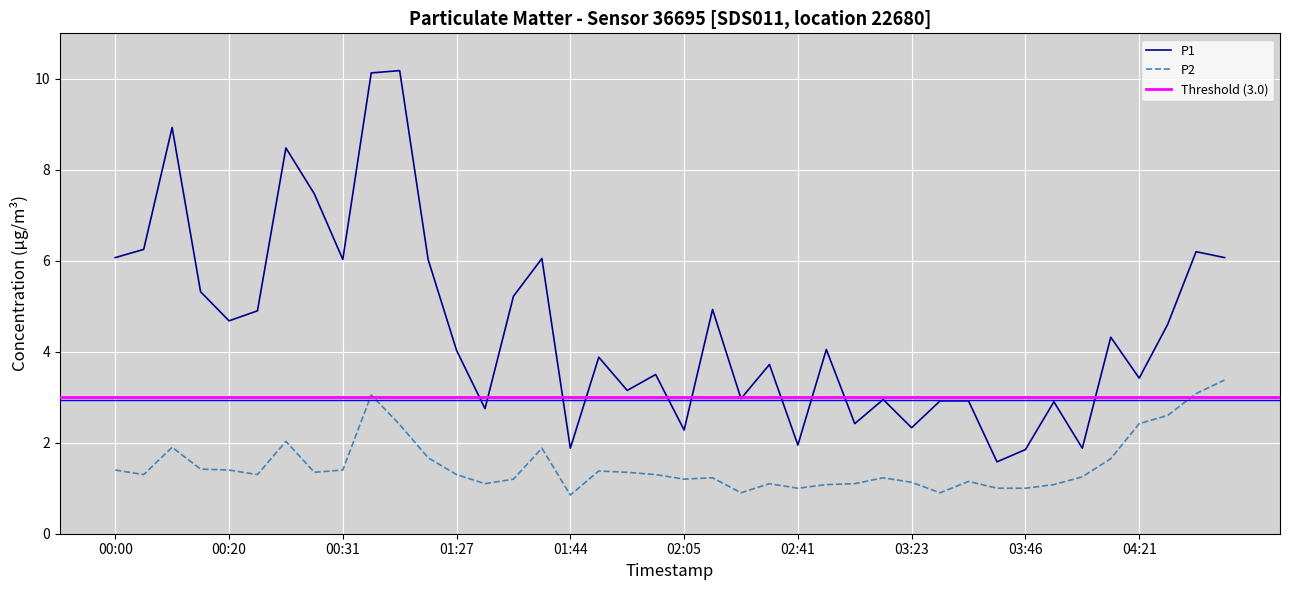

Rank the series at 03:32 from highest to lowest value.

P1, P2